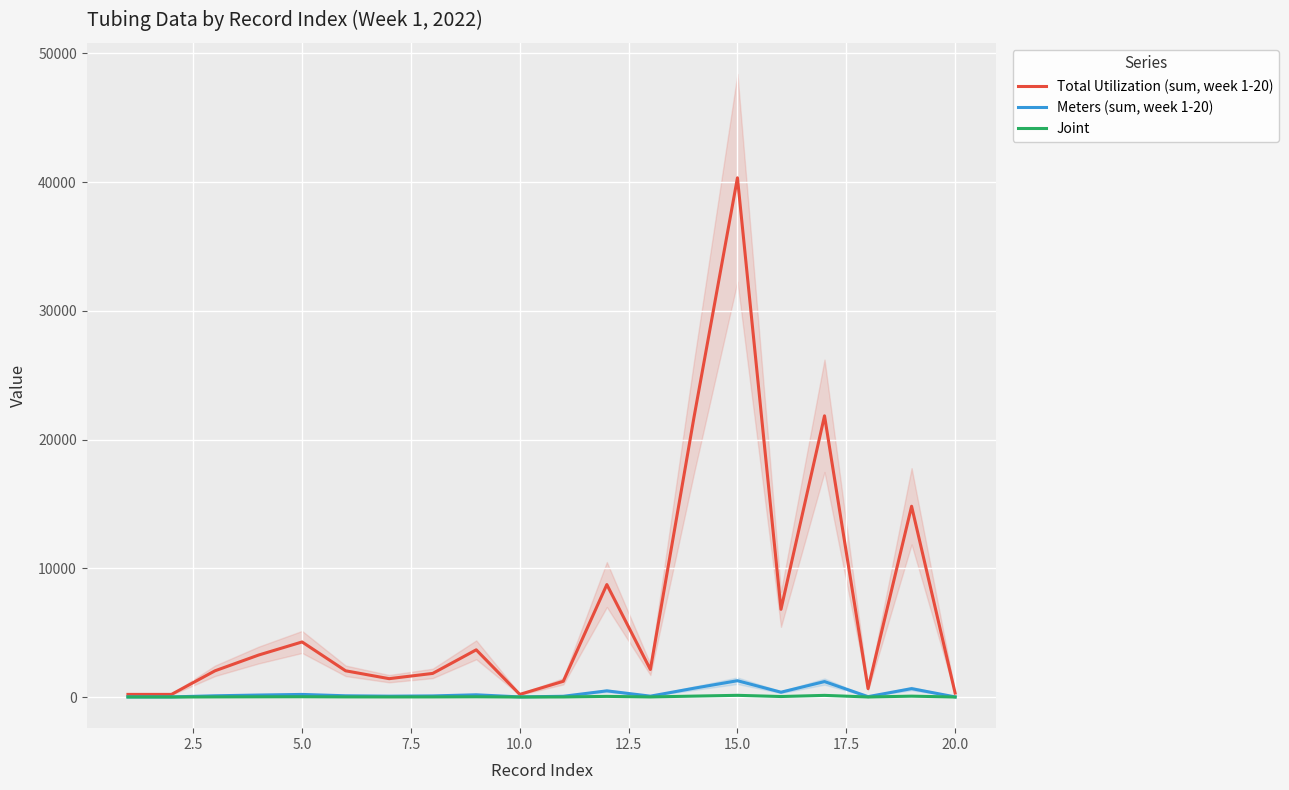

True or false: Meters (sum, week 1-20) has a value of 564.9 at 16.

False